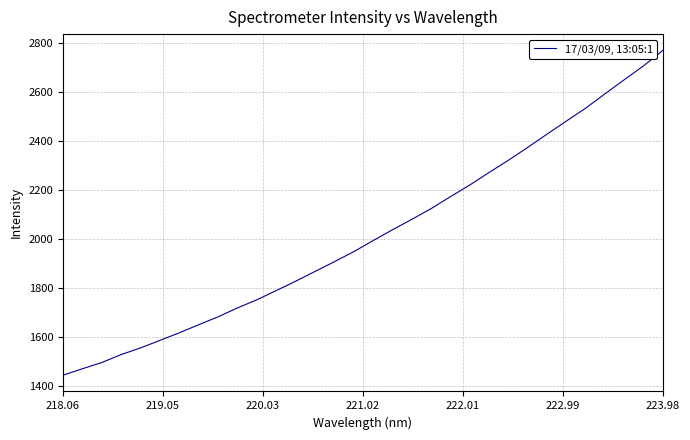

What is the smallest value displayed?

1444.8